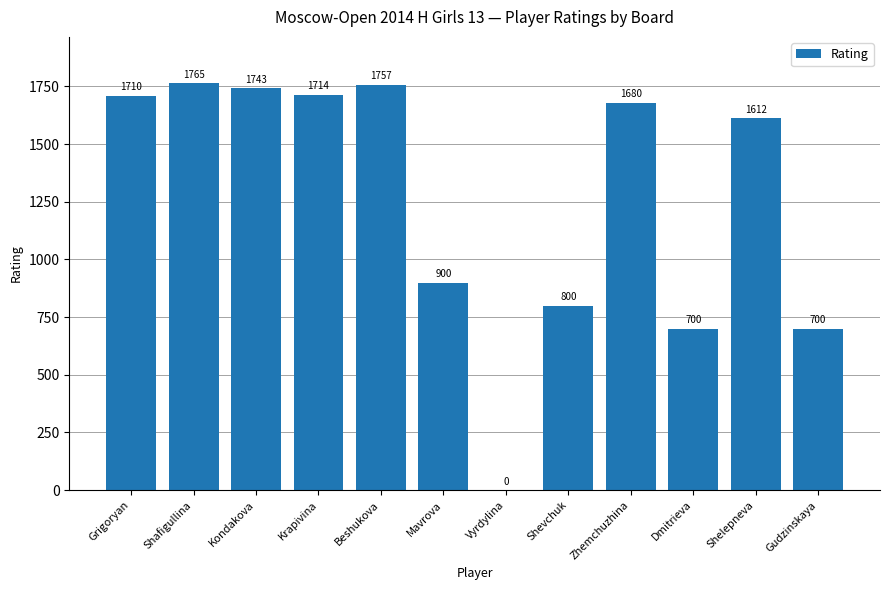

What is the change in value from Mavrova to Dmitrieva?

-200